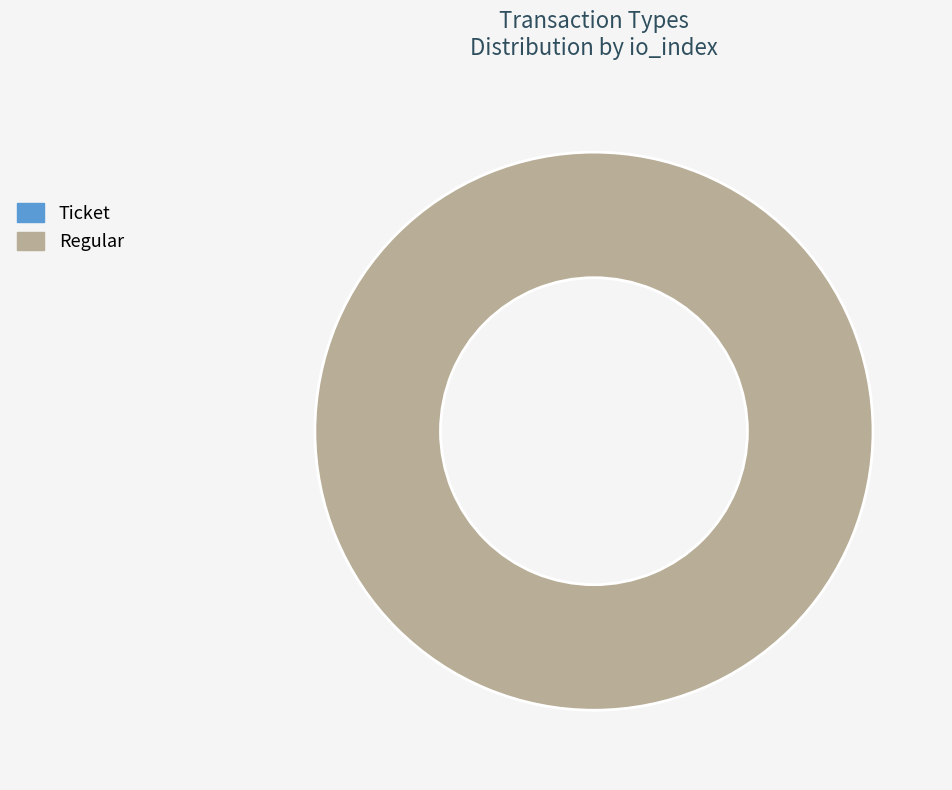

To the nearest percent, what percentage of the pie is Regular?

100%